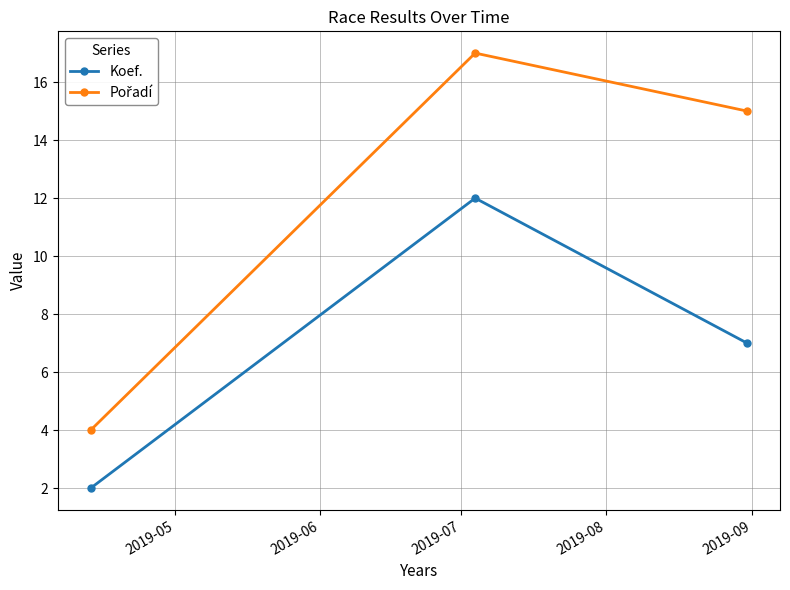

What is the smallest value displayed?

2